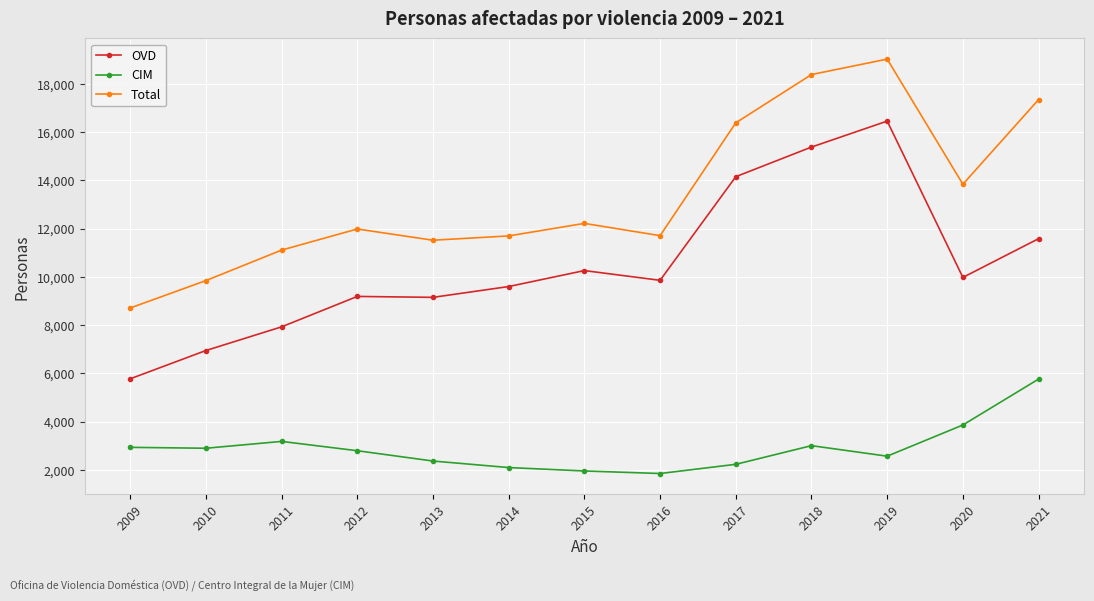

In Total, how many points are higher than both neighbors (excluding endpoints)?

3